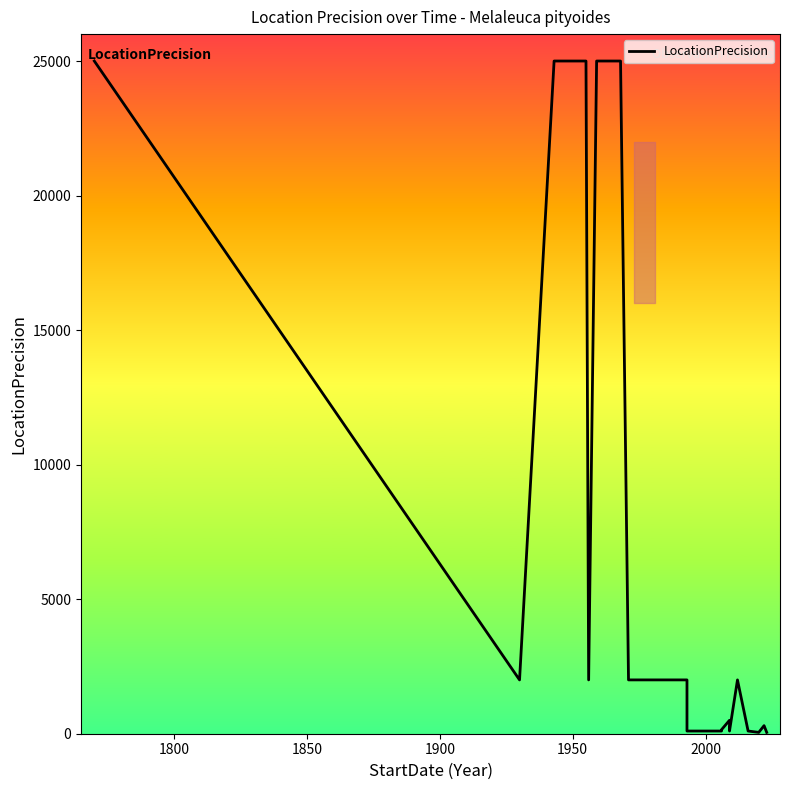

Reading left to right, list all the values displayed in this chart.

25000	25000	2000	25000	25000	25000	25000	2000	25000	25000	25000	25000	25000	2000	2000	2000	2000	2000	2000	2000	2000	2000	2000	100	100	100	100	100	100	100	100	100	150	500	100	2000	100	50	300	50